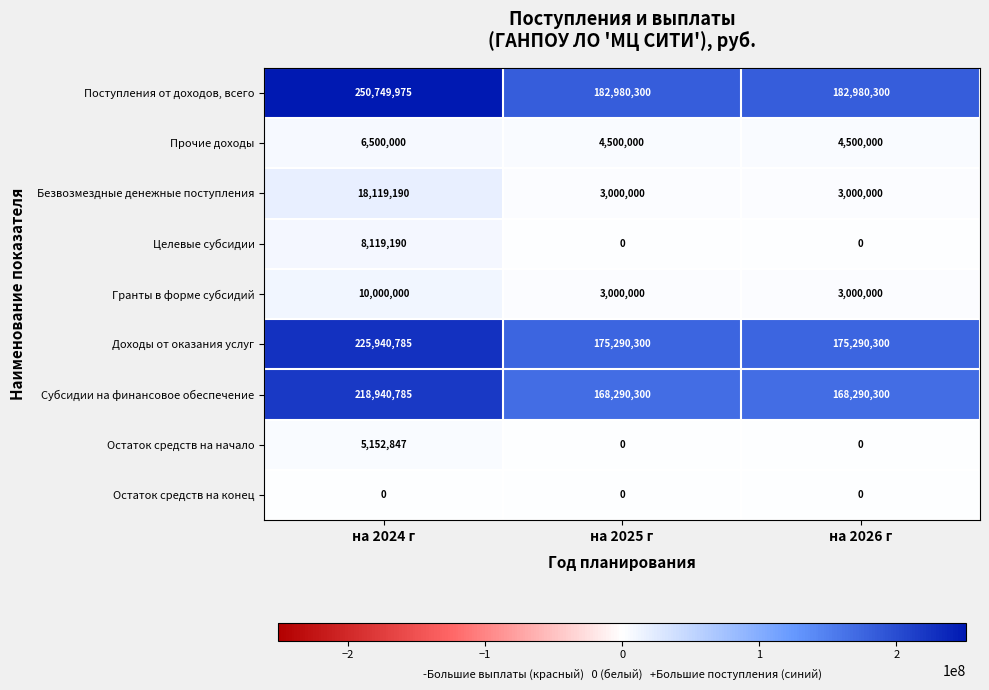

Is the value of Гранты в форме субсидий at на 2024 г greater than the value of Поступления от доходов, всего at на 2025 г?

No